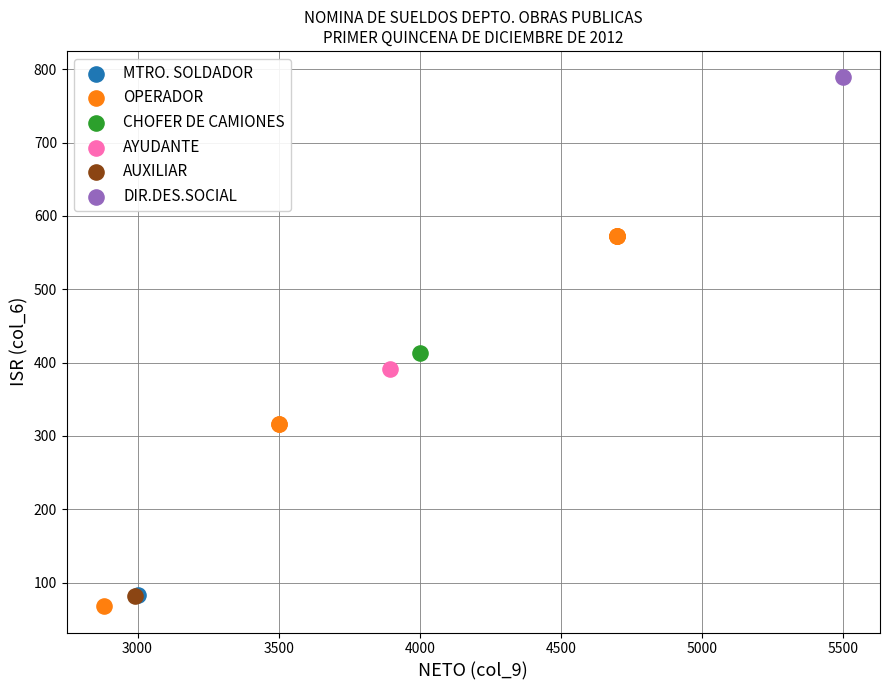

What are all the series names shown in the legend?

MTRO. SOLDADOR, OPERADOR, CHOFER DE CAMIONES, AYUDANTE, AUXILIAR, DIR.DES.SOCIAL